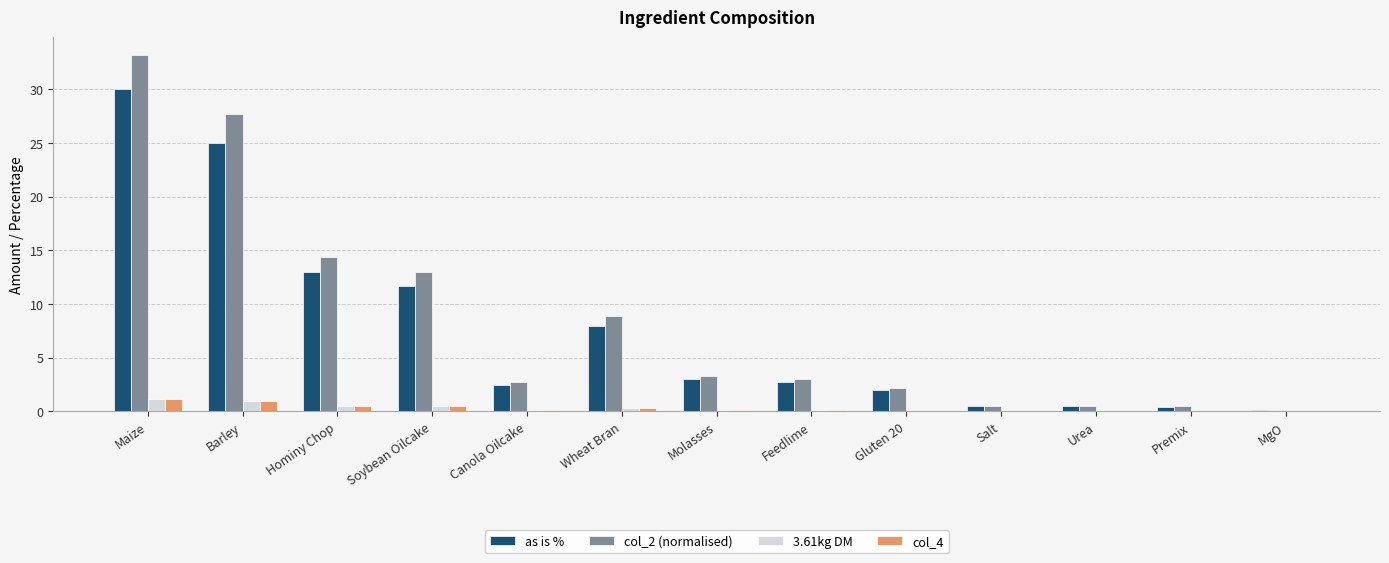

The col_2 (normalised) series shows 27.7 at Barley. True or false?

True